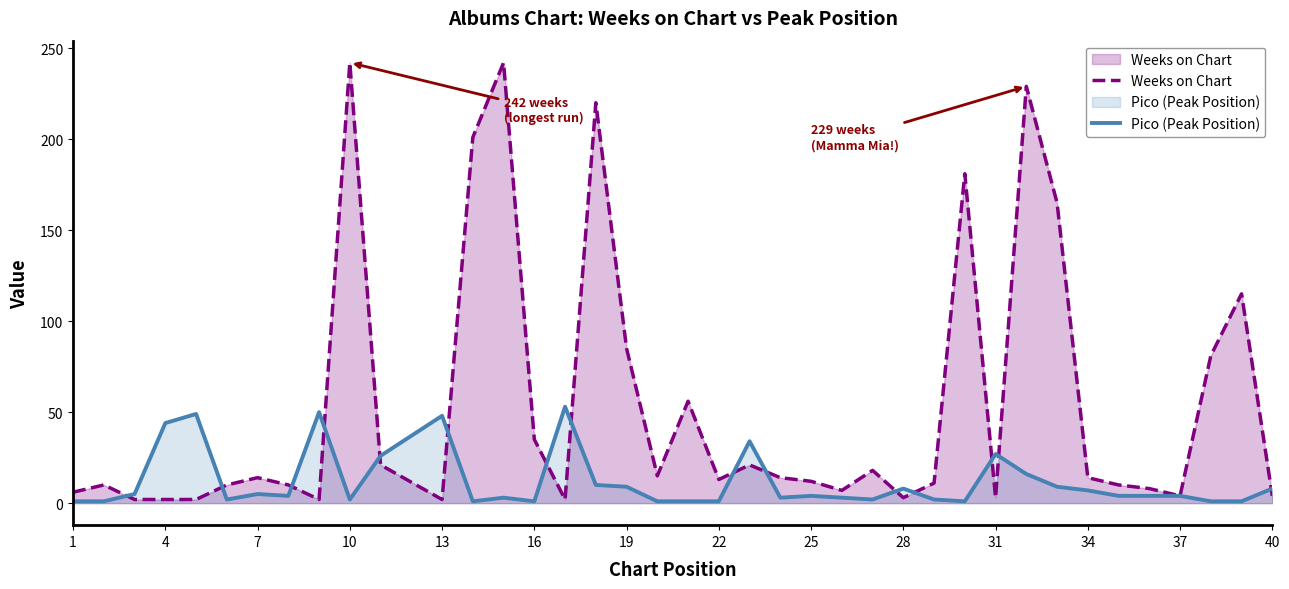

Which series has the widest spread of values?

Weeks on Chart